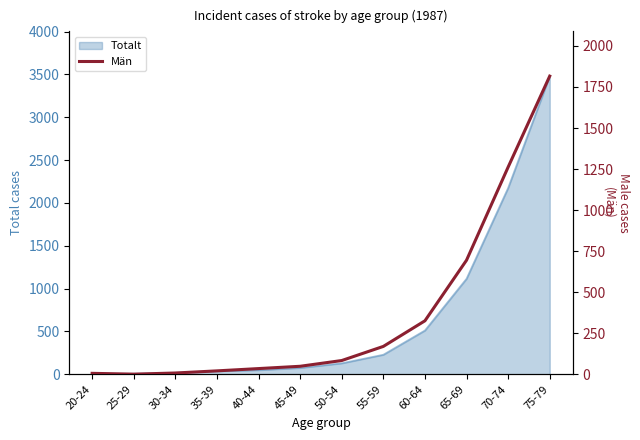

List the labels in order of value, largest first.

75-79, 70-74, 65-69, 60-64, 55-59, 50-54, 45-49, 40-44, 35-39, 30-34, 20-24, 25-29